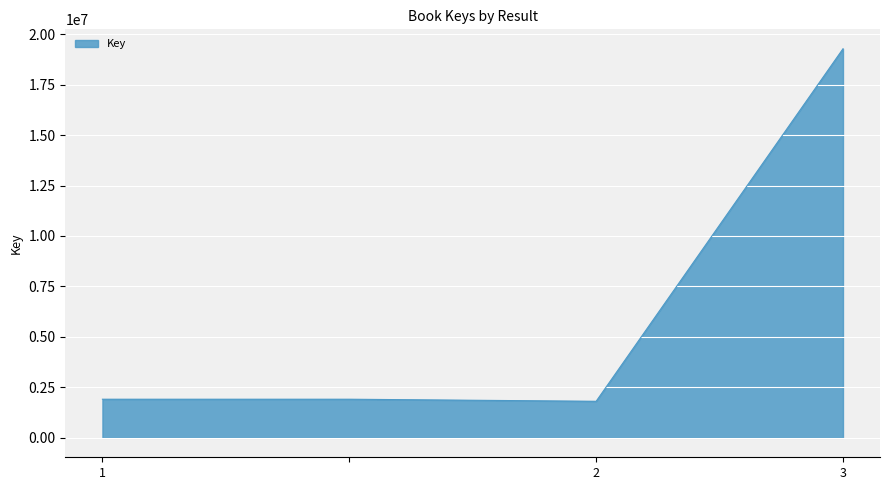

What is the greatest value displayed?

19275704